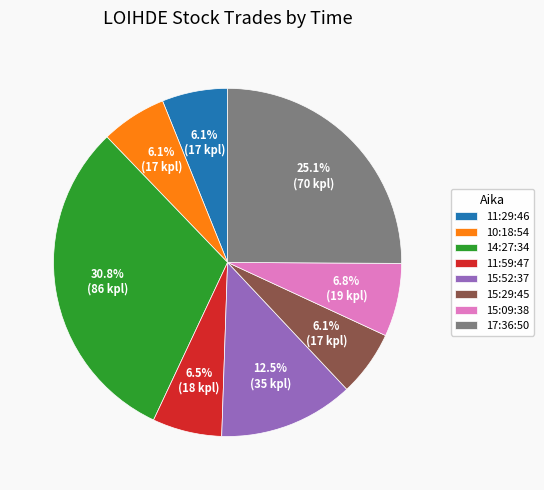

To the nearest percent, what percentage of the pie is 15:29:45?

6%